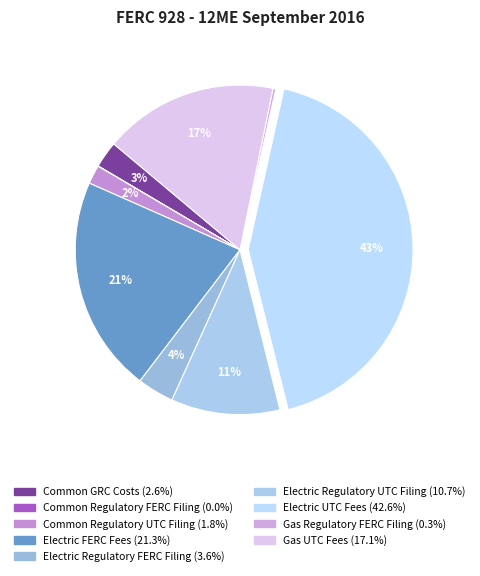

What percentage do Gas UTC Fees and Common Regulatory FERC Filing together represent?

17.1%